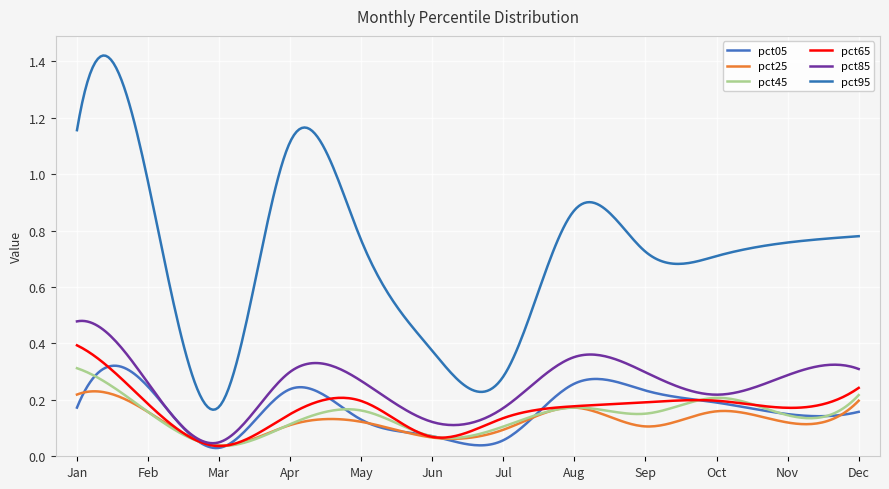

Count the pct85 values in the range 0 to 1.

300